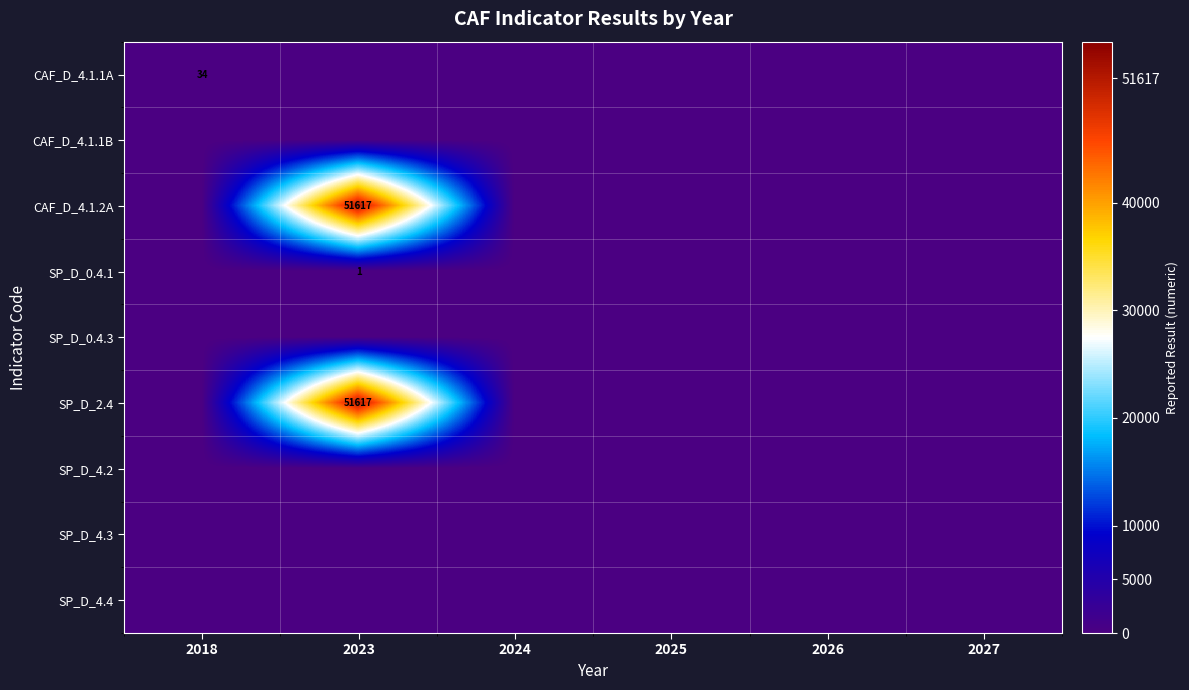

The value of CAF_D_4.1.1A at 2018 is 34. True or false?

True